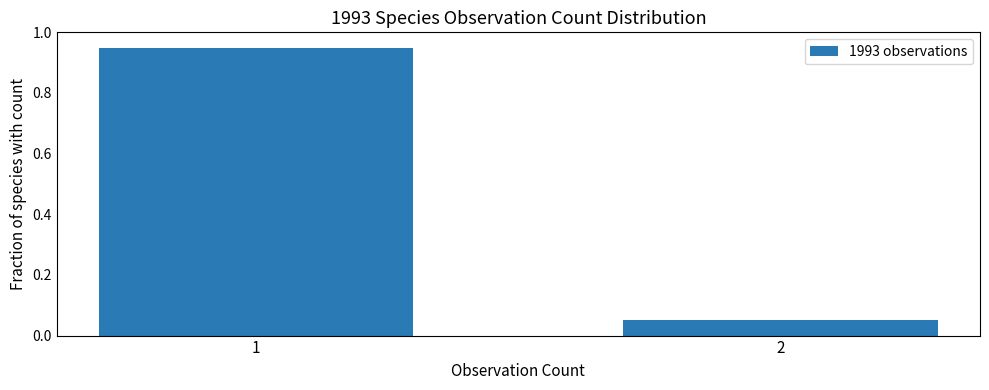

List the labels in order of value, largest first.

1, 2